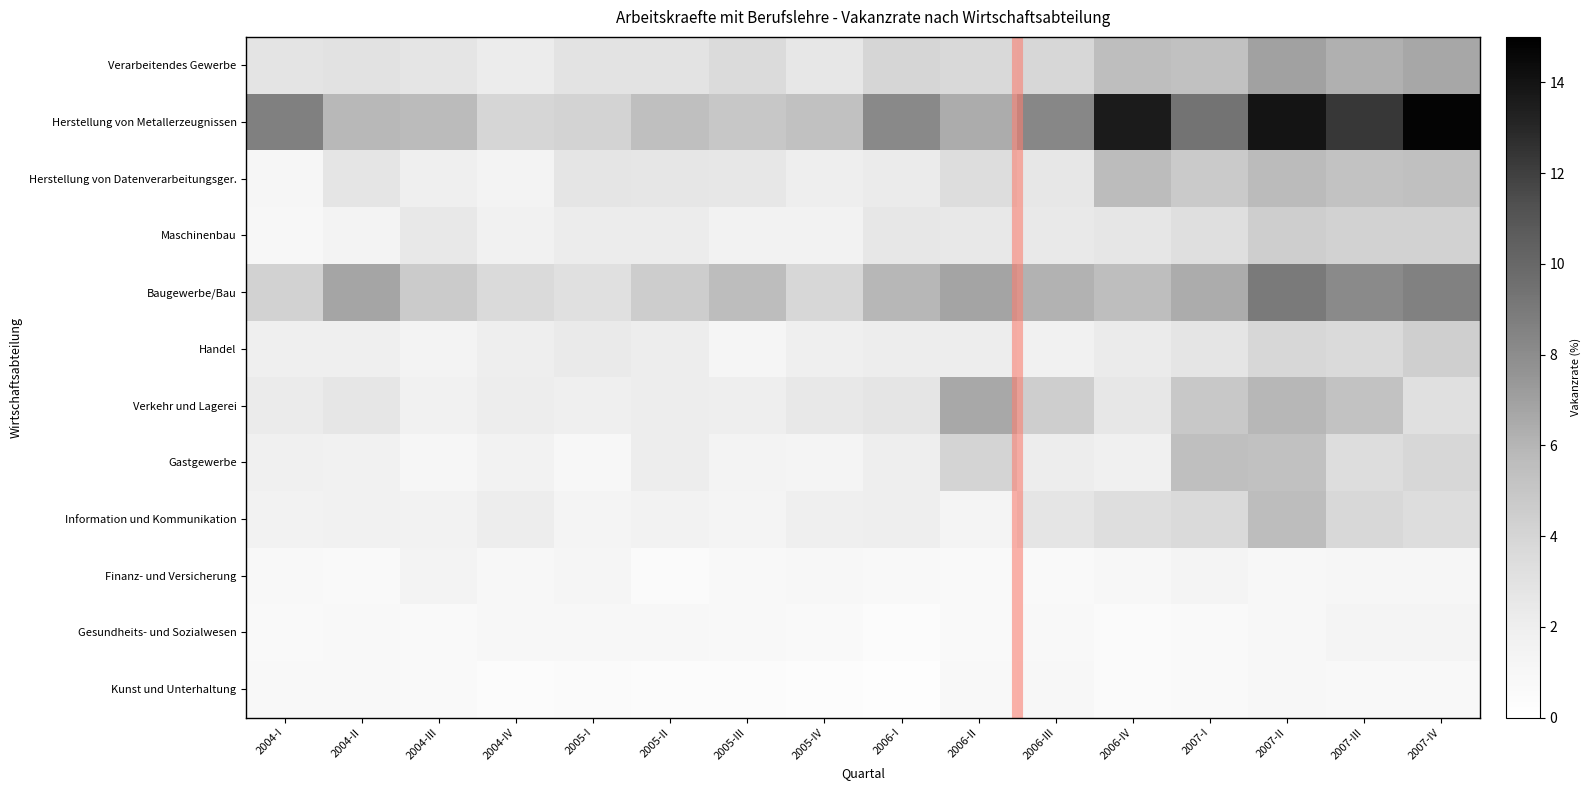

What is the sum of all Information und Kommunikation values?

38.9